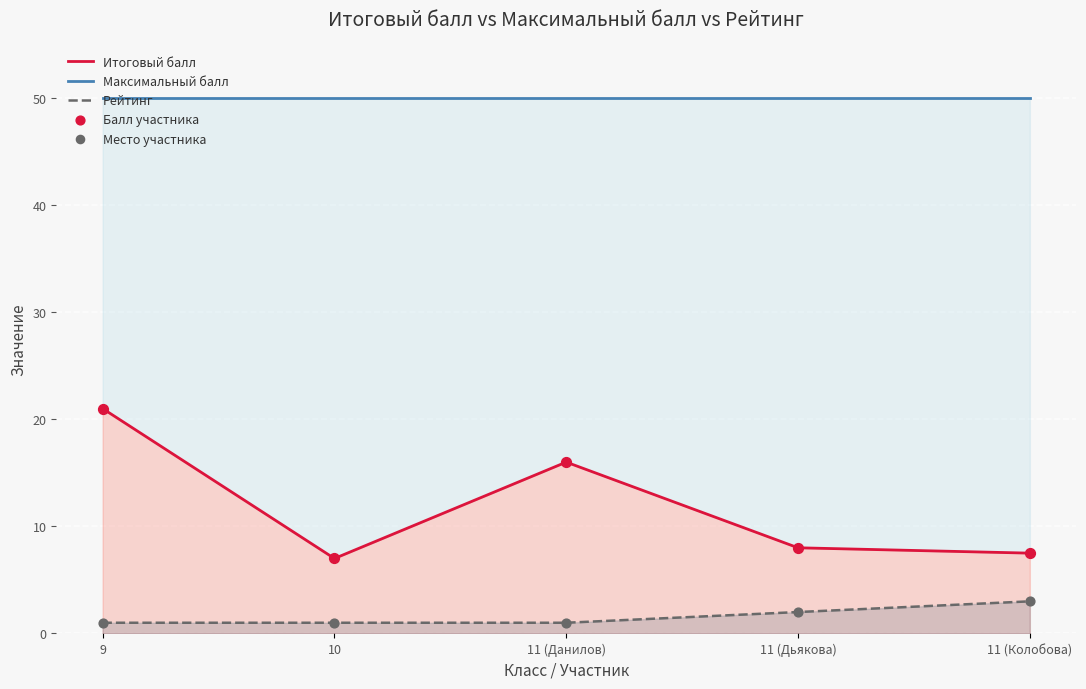

Which series has the largest Y range (max minus min)?

Итоговый балл